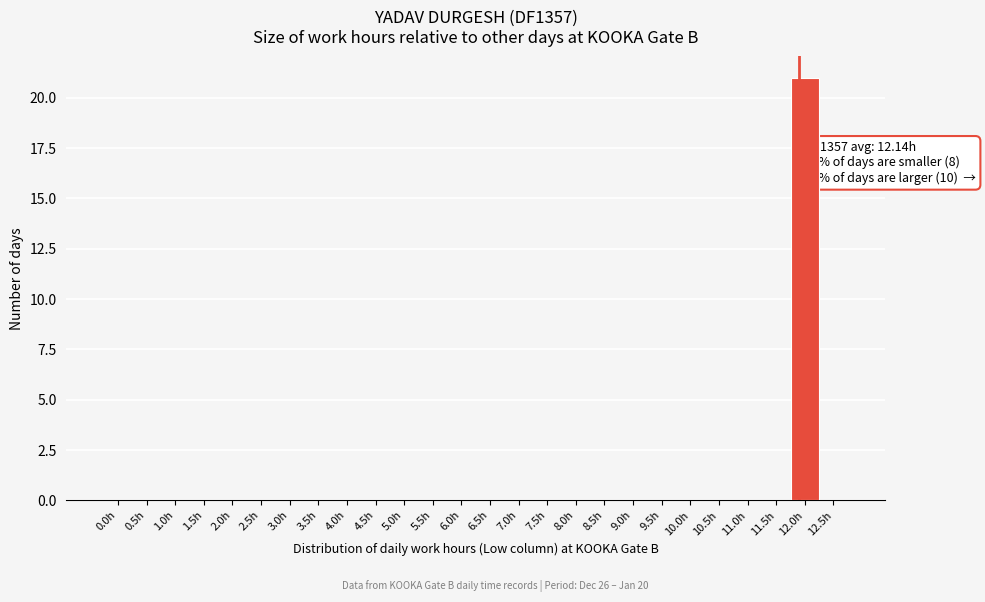

Reading left to right, extract all data points from this chart.

0.0h=0	0.5h=0	1.0h=0	1.5h=0	2.0h=0	2.5h=0	3.0h=0	3.5h=0	4.0h=0	4.5h=0	5.0h=0	5.5h=0	6.0h=0	6.5h=0	7.0h=0	7.5h=0	8.0h=0	8.5h=0	9.0h=0	9.5h=0	10.0h=0	10.5h=0	11.0h=0	11.5h=0	12.0h=21	12.5h=0